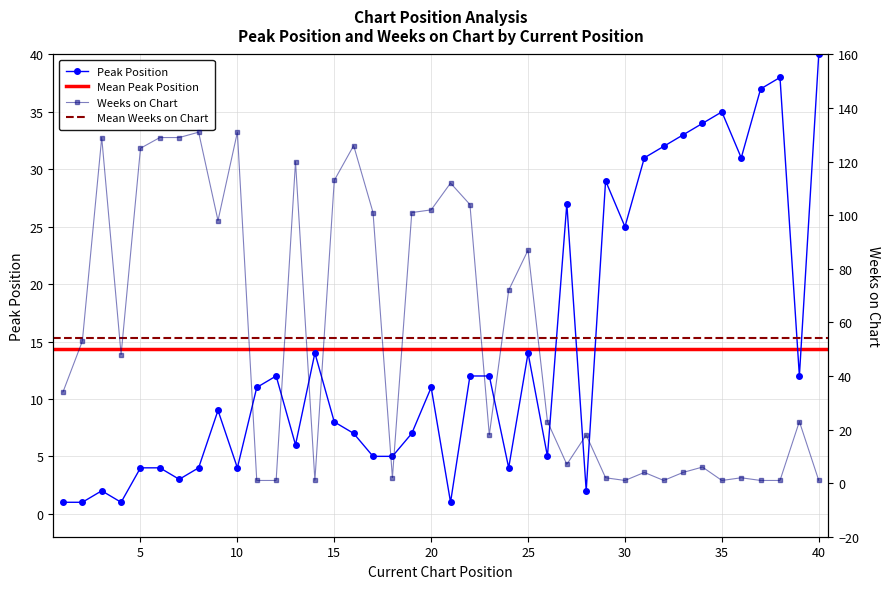

Which category has the highest value across all series?

8